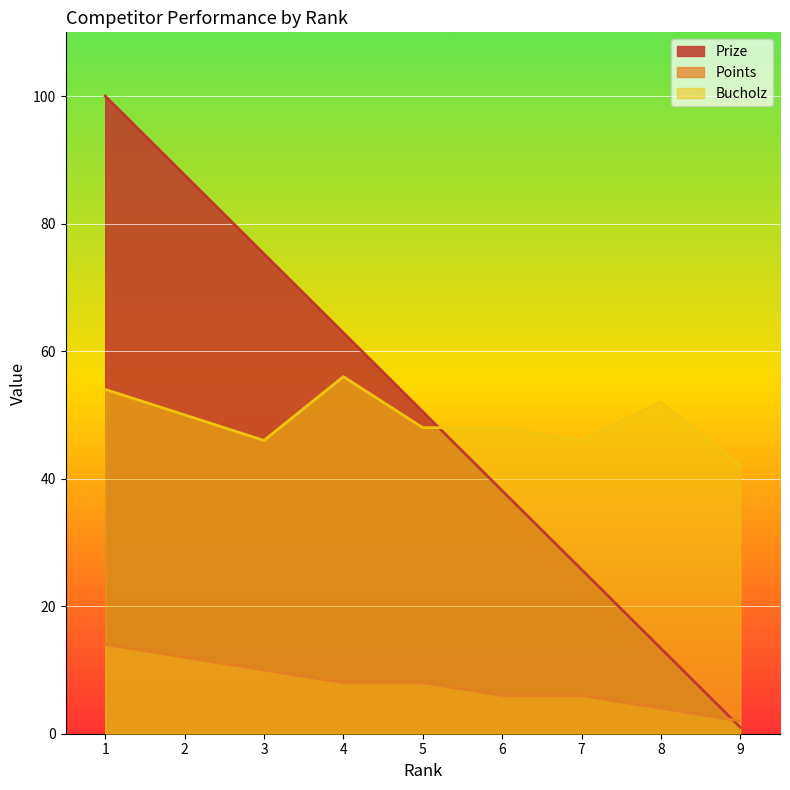

At which category does the chart reach its peak across all series?

1